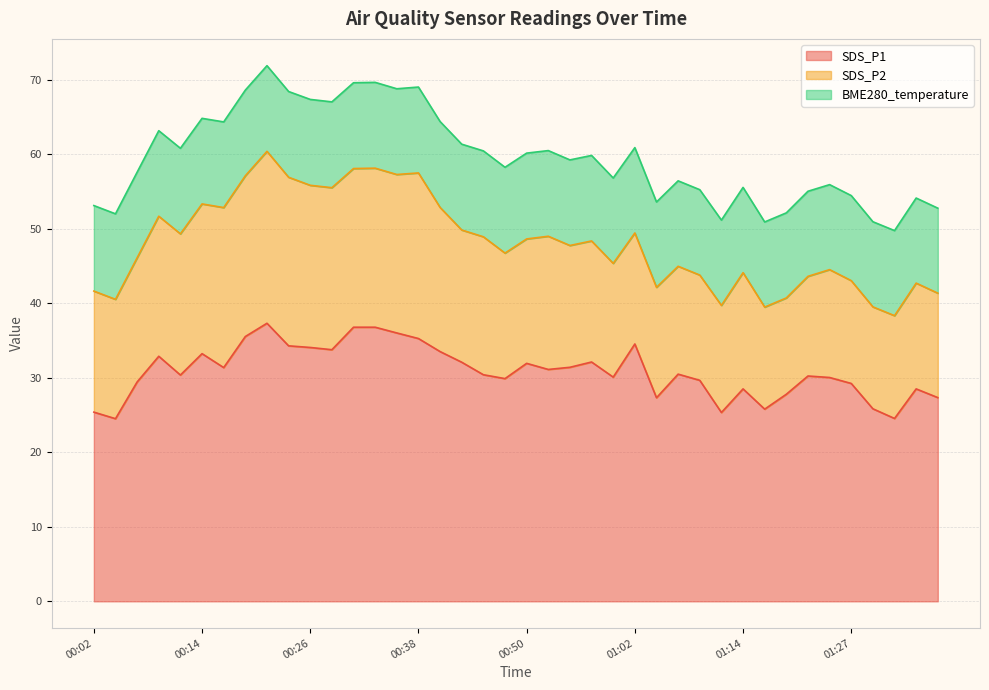

What is the difference between the maximum and minimum values in the BME280_temperature series?

0.1